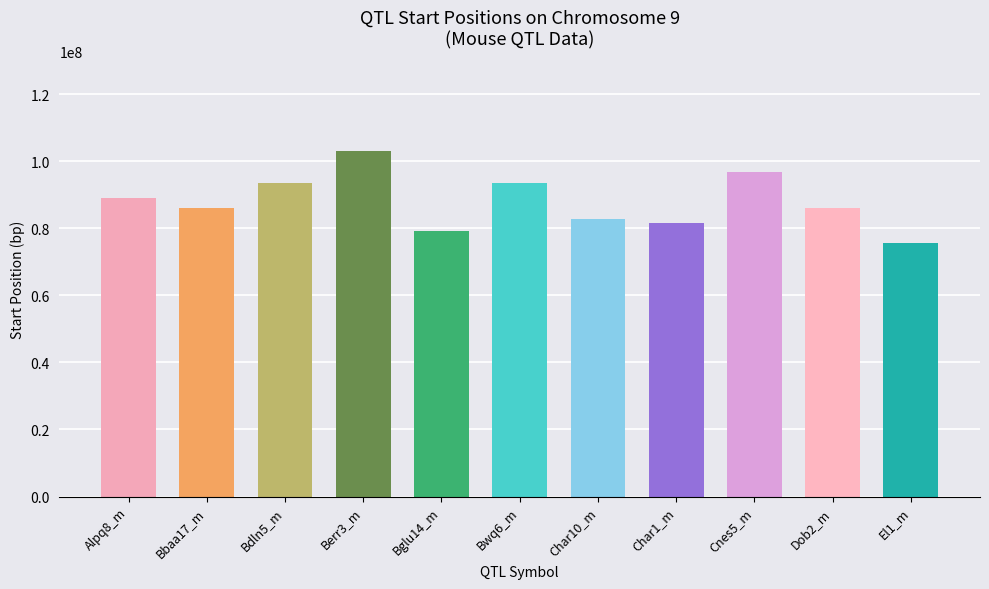

Where does the data first go above 86121898?

Alpq8_m